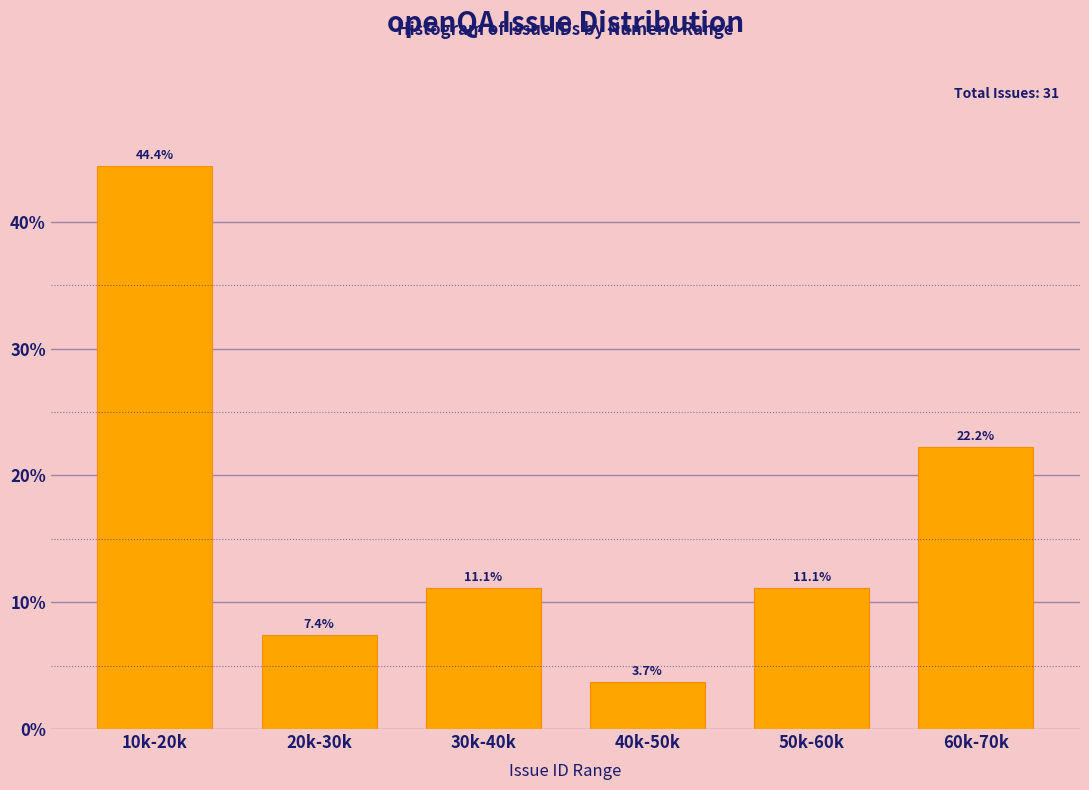

Reading left to right, what are all the values shown in this chart?

44.4	7.4	11.1	3.7	11.1	22.2